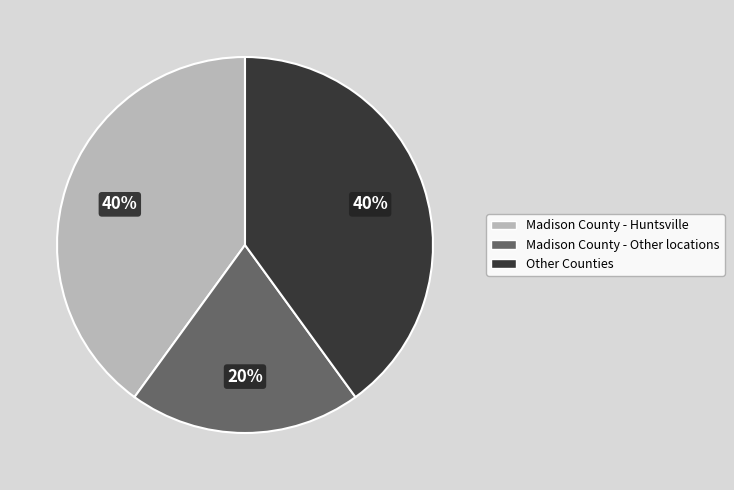

Is there any slice that represents more than half of the pie?

No